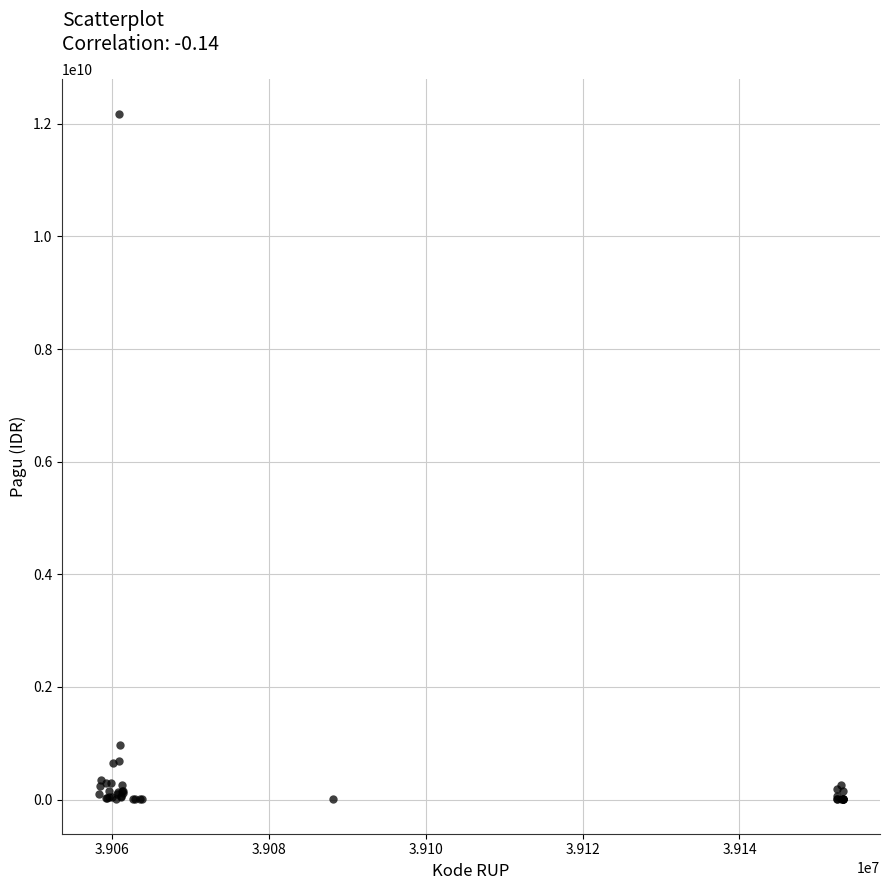

What Y value in the scatter plot is closest to 6092566000?

971640000